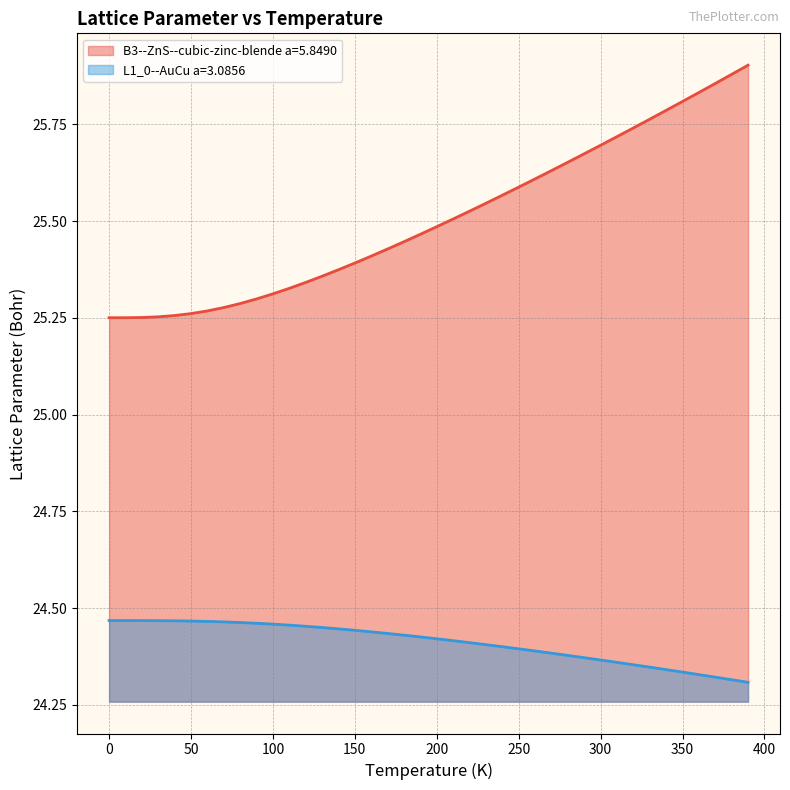

True or false: B3--ZnS--cubic-zinc-blende a=5.8490 and L1_0--AuCu a=3.0856 intersect in this chart.

False